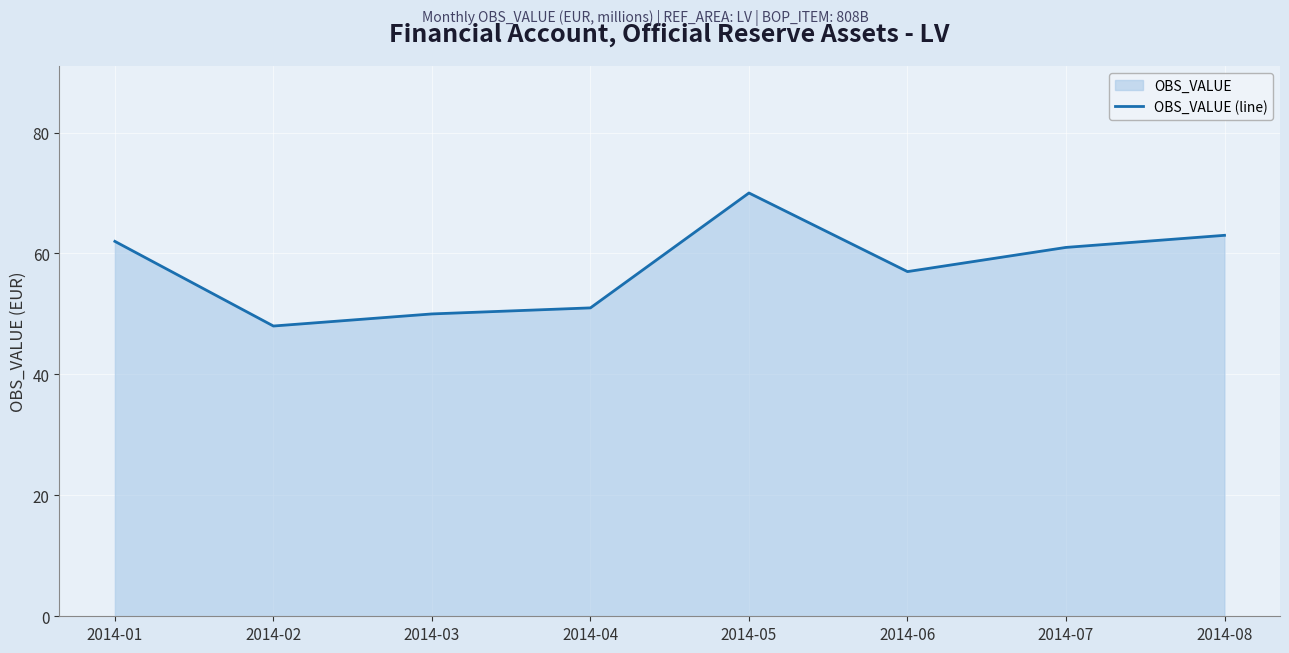

How many interior local peaks (higher than both neighbors) does the data have?

1